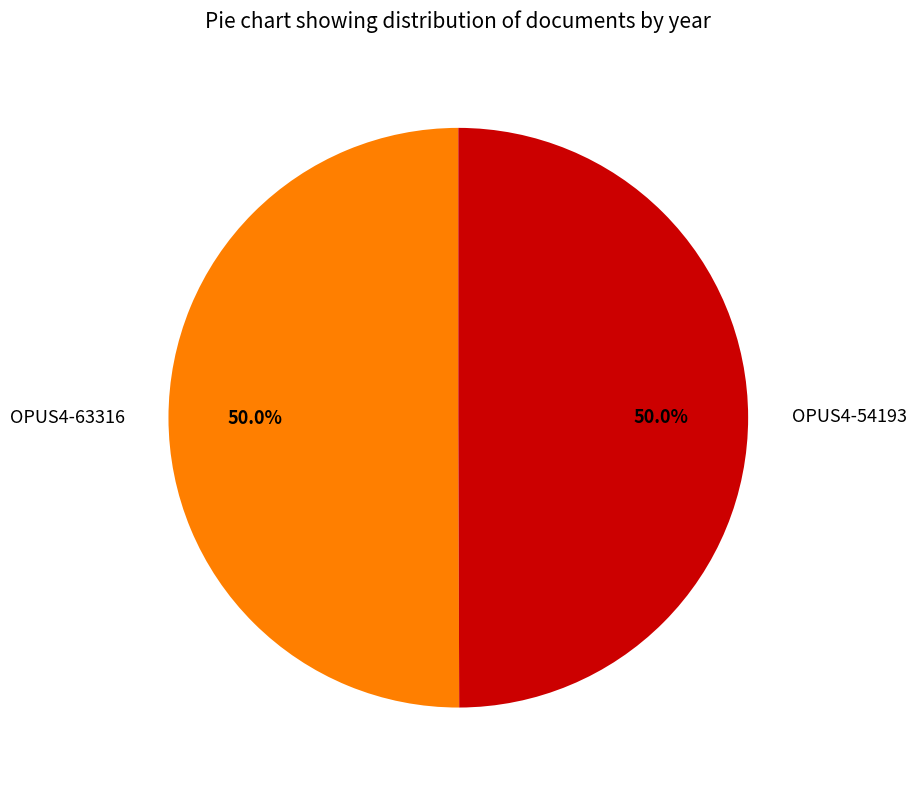

Is the sum of OPUS4-63316 and OPUS4-54193 greater than half?

Yes